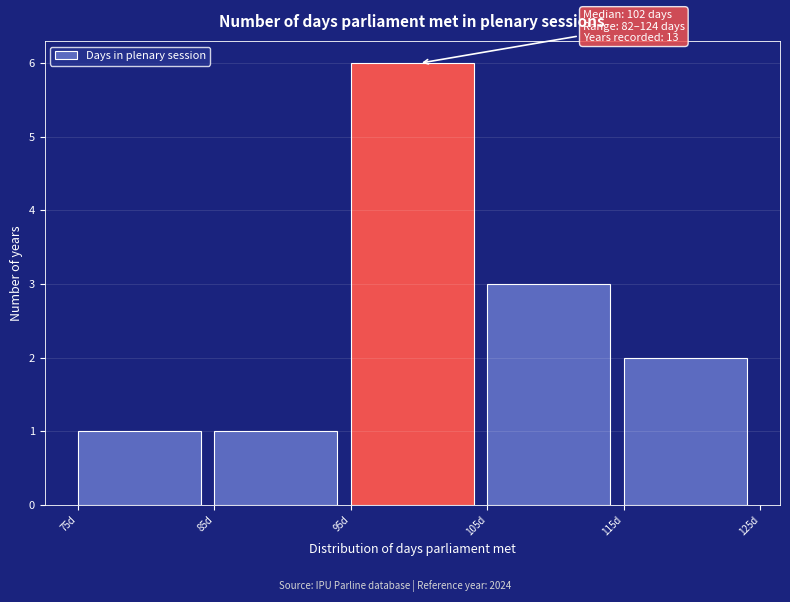

Over which range of the x-axis is the bar tallest?

95 to 105